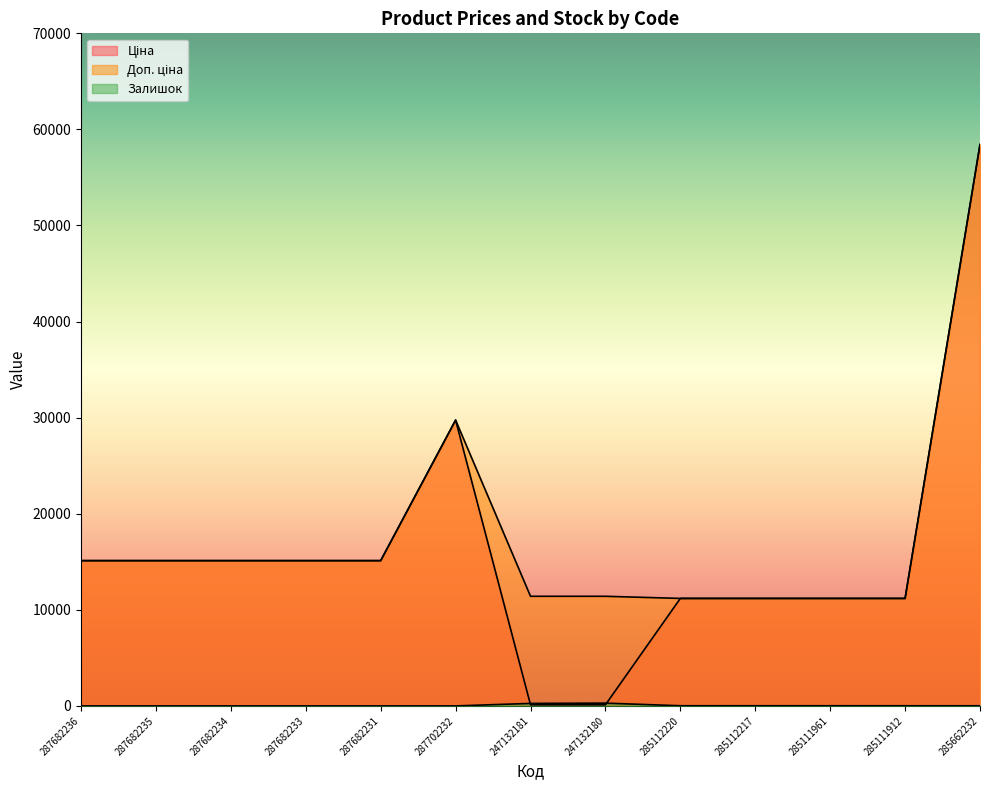

What is the total value across all series at 287682236?

30240.0